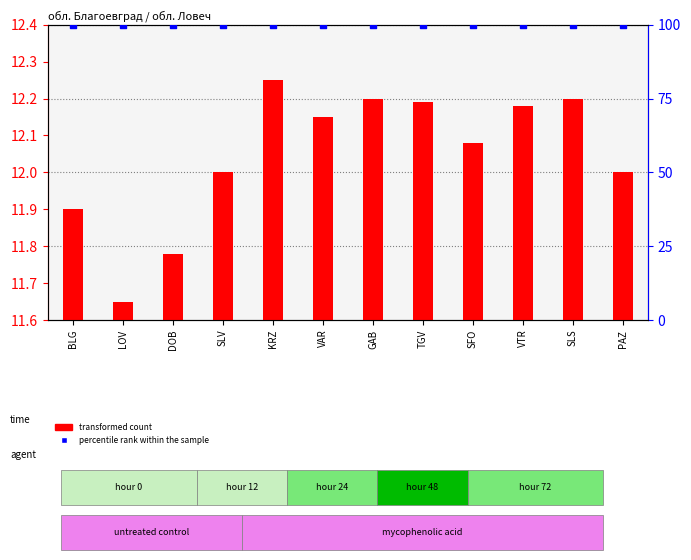

What are all the series names shown in the legend?

transformed count, percentile rank within the sample